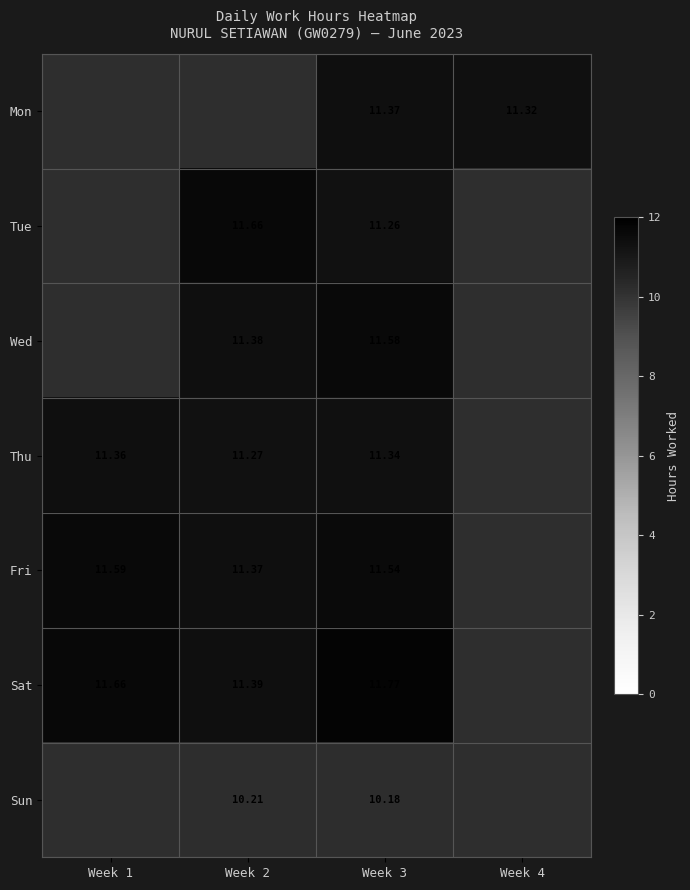

Is the value of Sat at Week 2 greater than the value of Thu at Week 1?

Yes